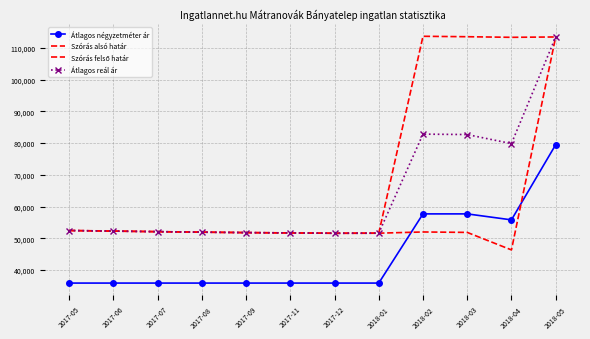

What is the total value across all series at 2018-05?

419958